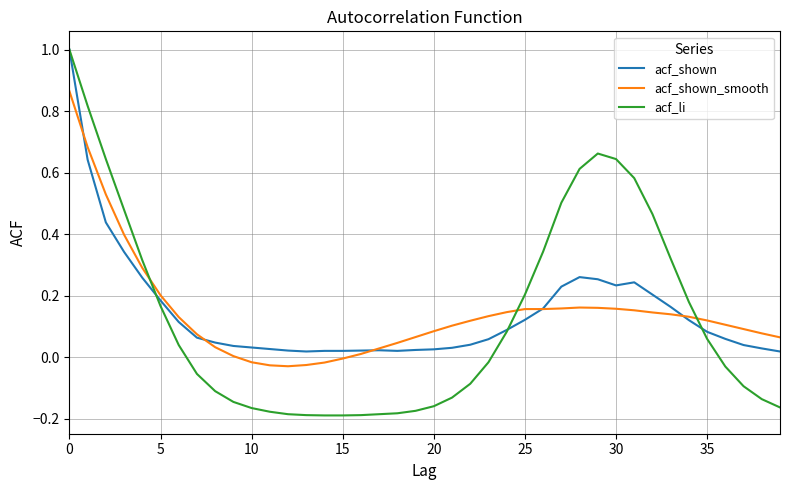

What is the greatest value displayed?

1.0